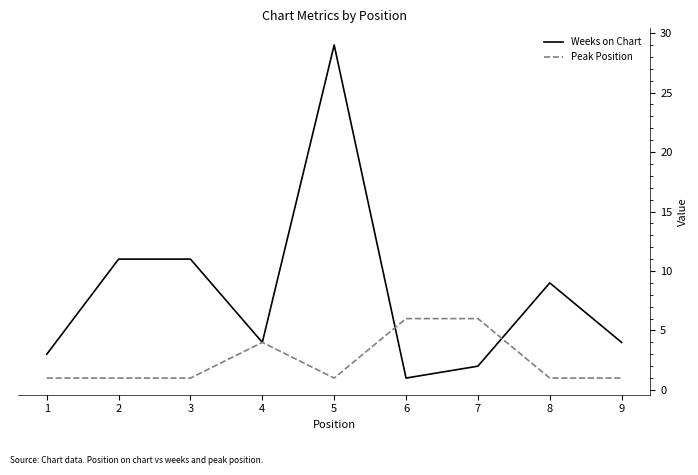

How many lines are shown in the chart?

2